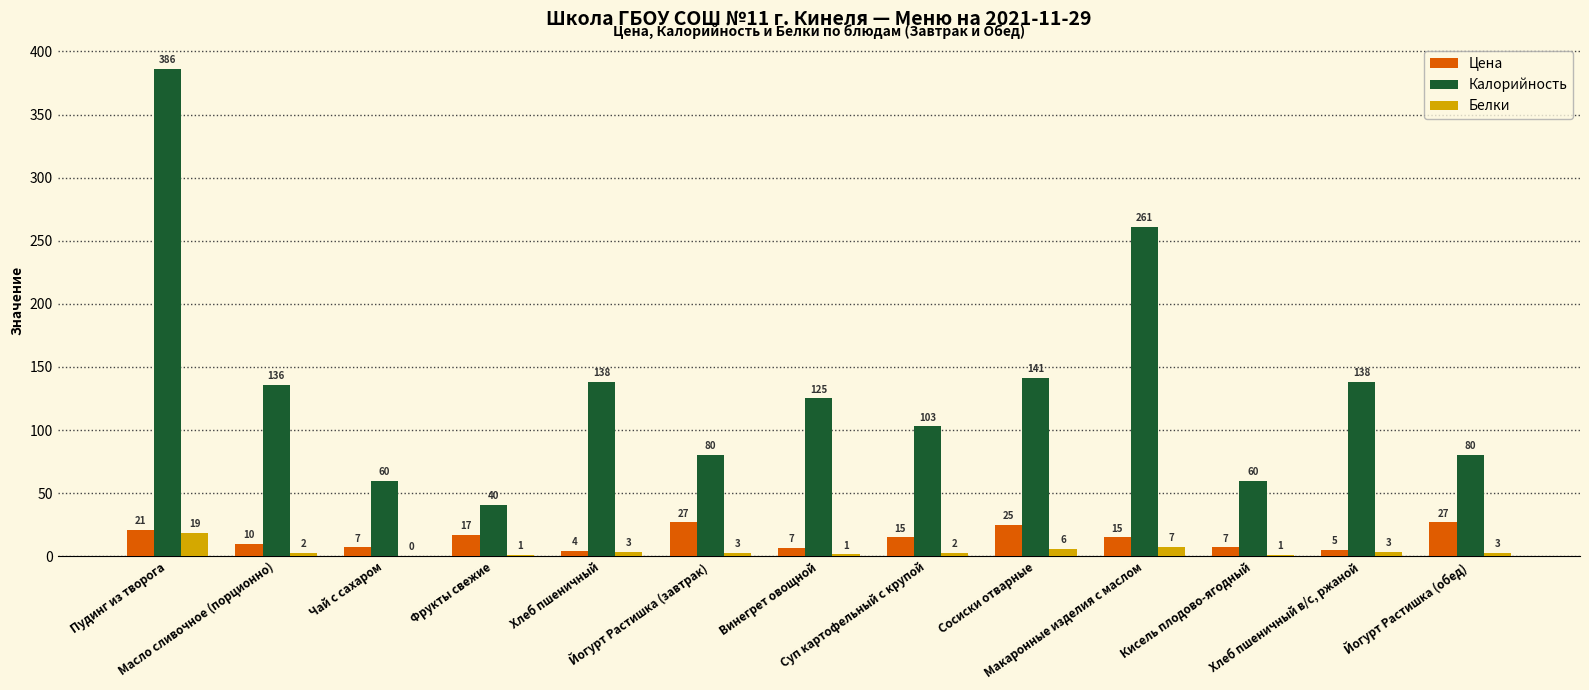

How many groups of bars are there?

13